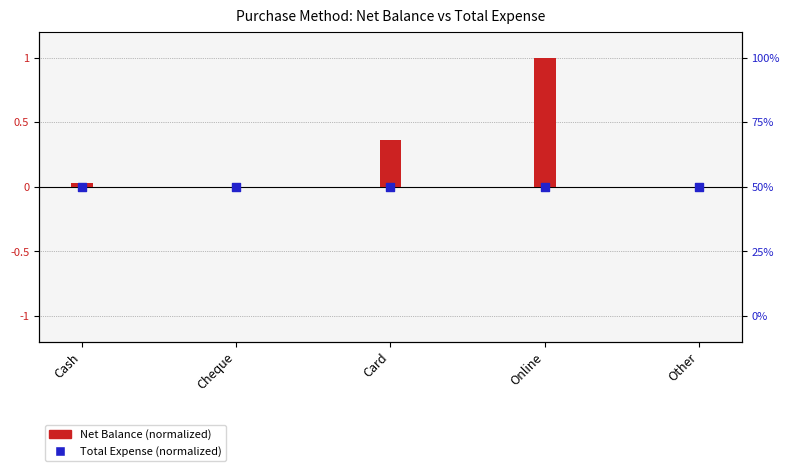

At how many categories does at least one series exceed 0?

3